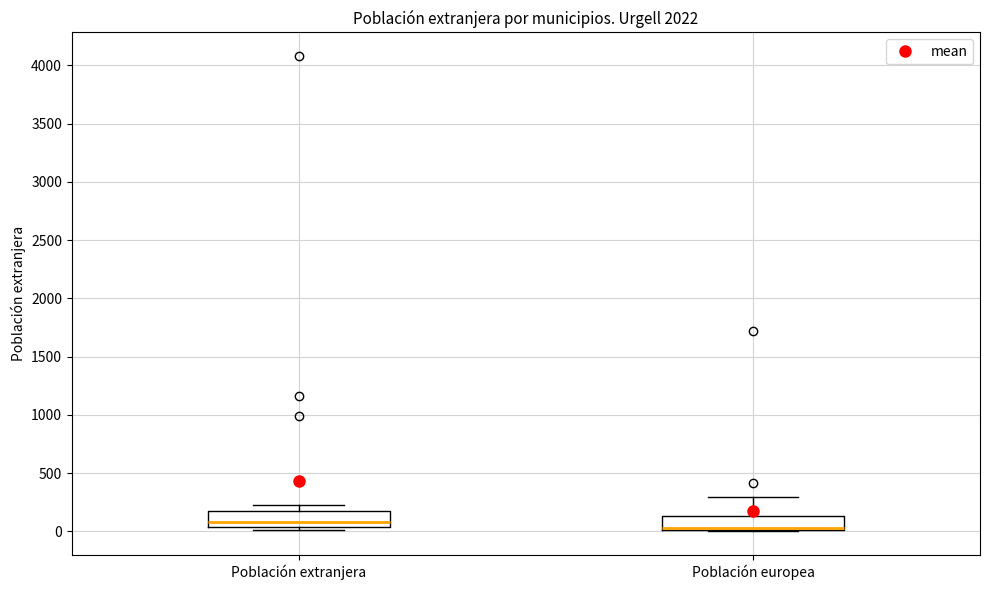

Reading left to right, read every box against the y-axis: the position of its median line, the range the box covers, and the ends of its whiskers. The values are not printed on the chart, so give them approximately, as read against the axis.

Población extranjera: median 100, box 50 to 200, whiskers 0 to 250
Población europea: median 50, box 0 to 150, whiskers 0 to 300